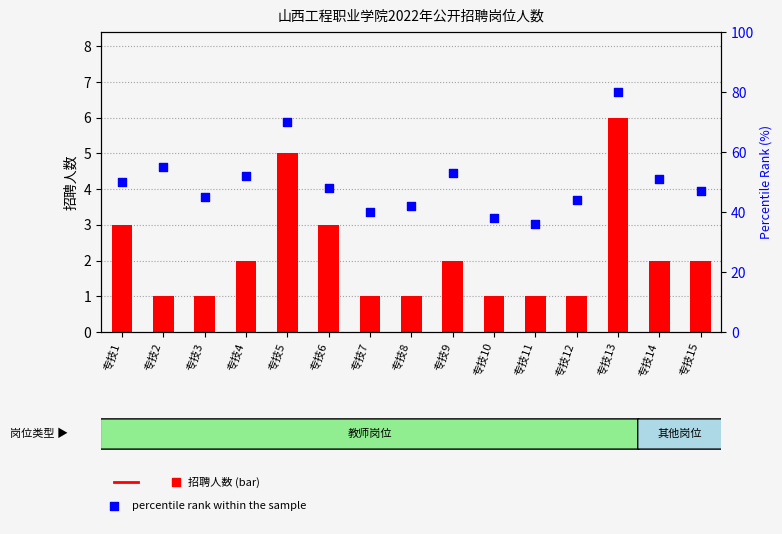

Which series has the largest total across all categories?

percentile rank within the sample